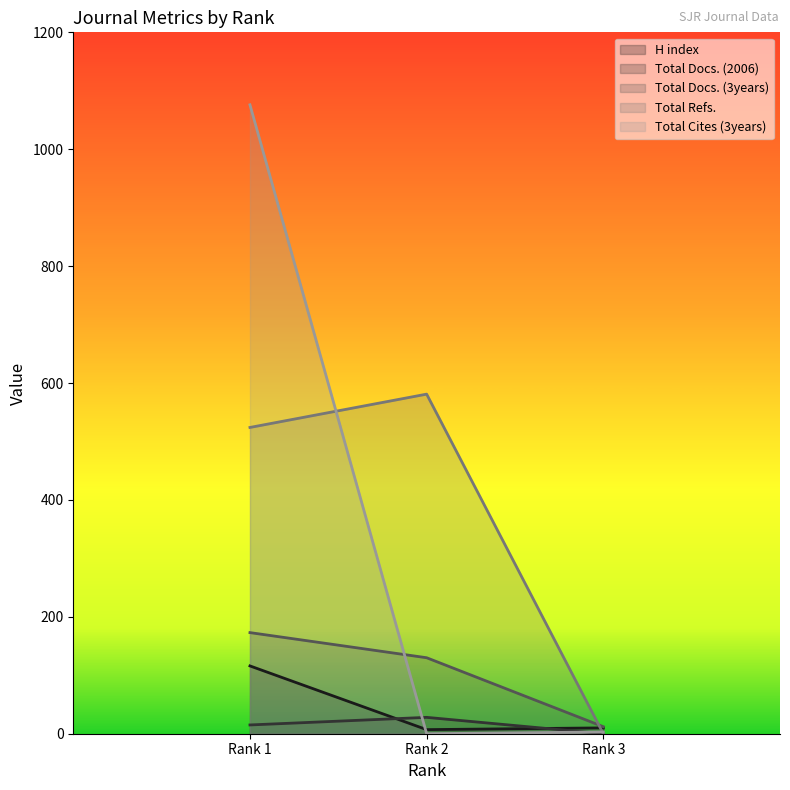

Rank the series by their maximum value, from highest to lowest.

Total Cites (3years), Total Refs., Total Docs. (3years), H index, Total Docs. (2006)